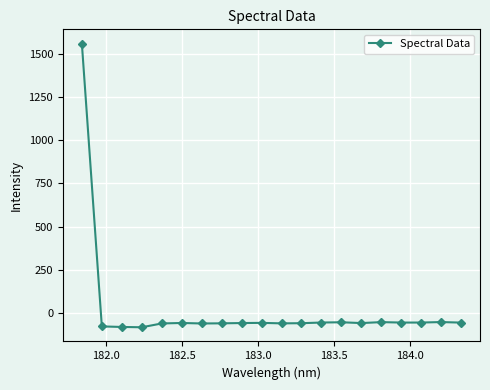

What is the minimum value shown in the chart?

-85.2